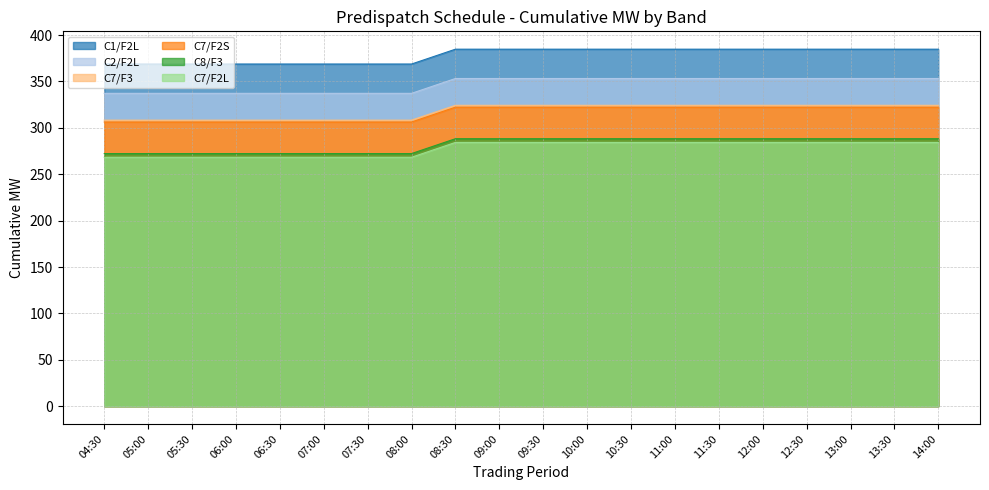

Is it true that C8/F3 equals 476.2 at 06:30?

False